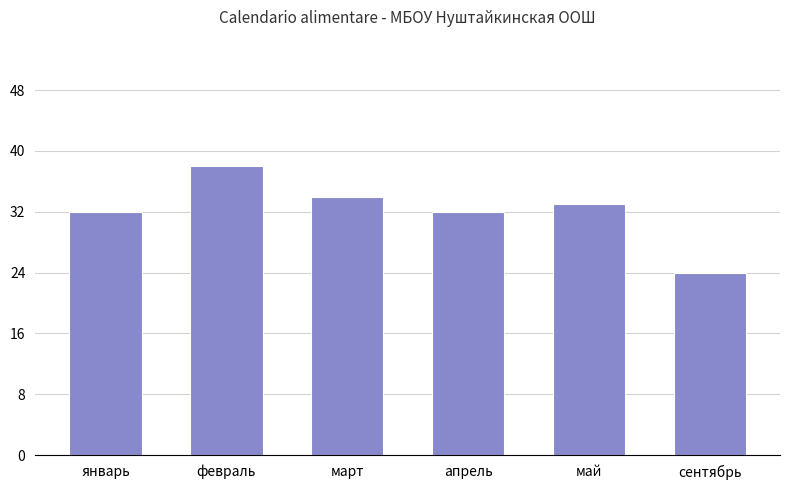

Which label corresponds to the largest value in the chart?

февраль